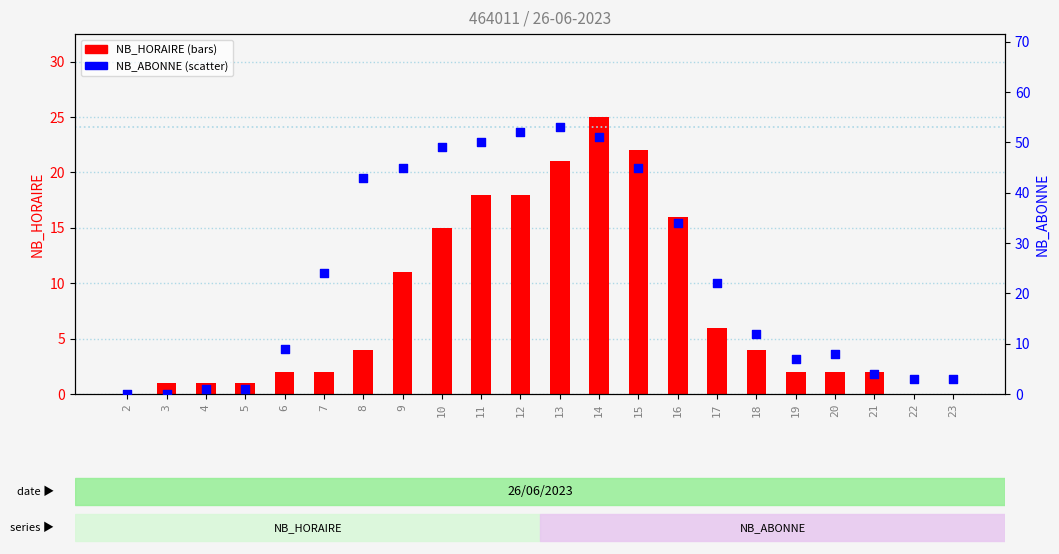

Which series has the largest total across all categories?

NB_ABONNE